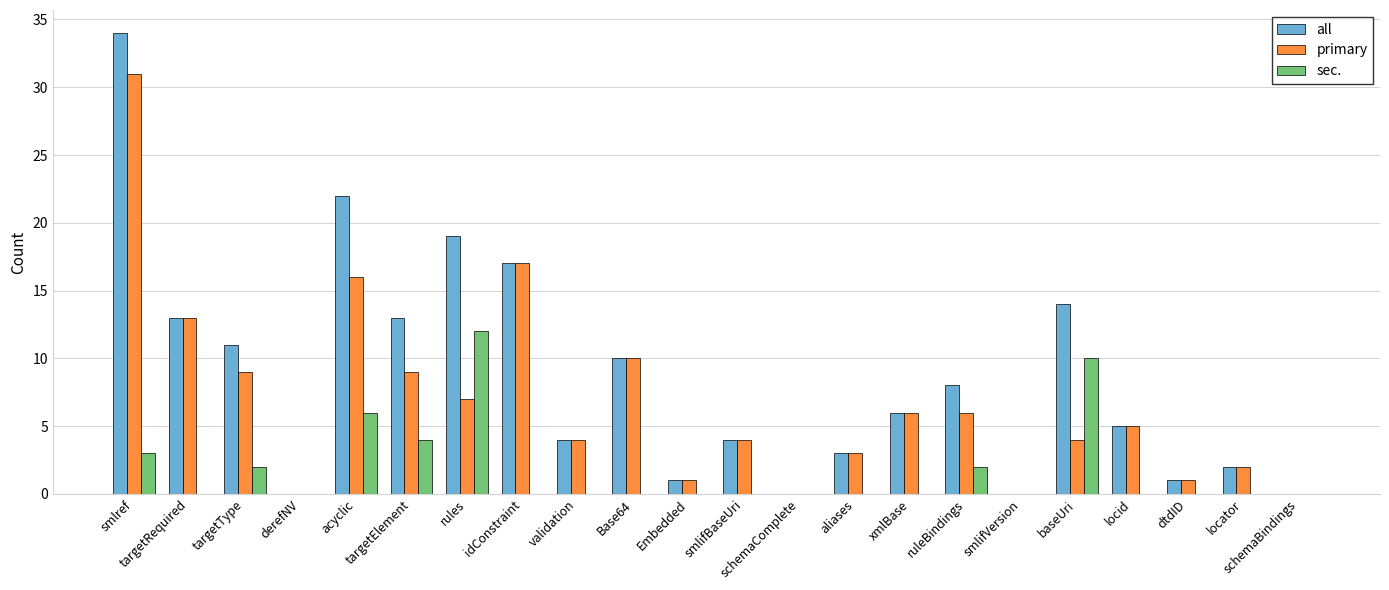

Which series changed the most between smlref and schemaBindings?

all